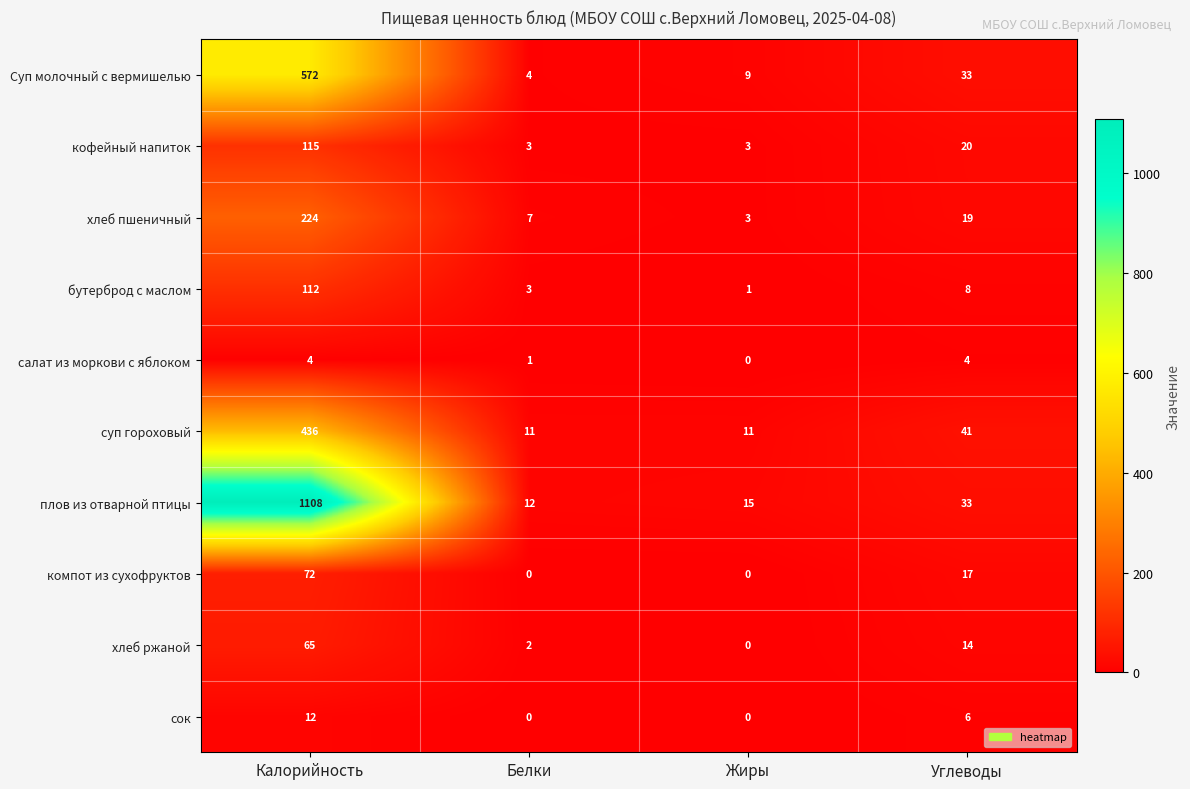

True or false: кофейный напиток has a value of 29 at Углеводы.

False